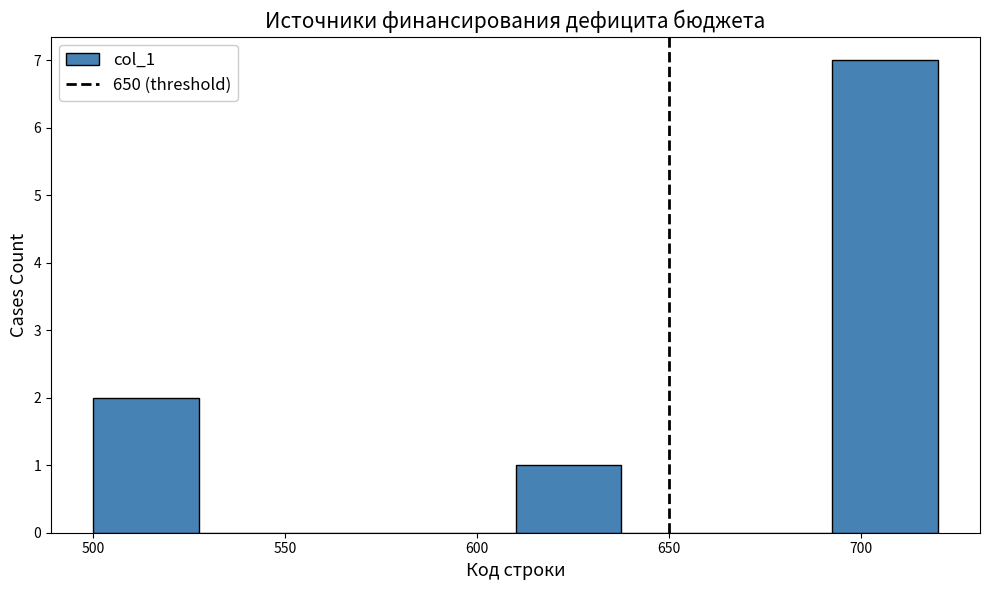

Reading left to right, transcribe this chart: for each bar, give the range it covers on the x-axis and its height. Neither the bar edges nor the heights are printed on the chart, so give them approximately, as read against the axes.

500.0 to 527.5: 2
527.5 to 555.0: 0
555.0 to 582.5: 0
582.5 to 610.0: 0
610.0 to 637.5: 1
637.5 to 665.0: 0
665.0 to 692.5: 0
692.5 to 720.0: 7